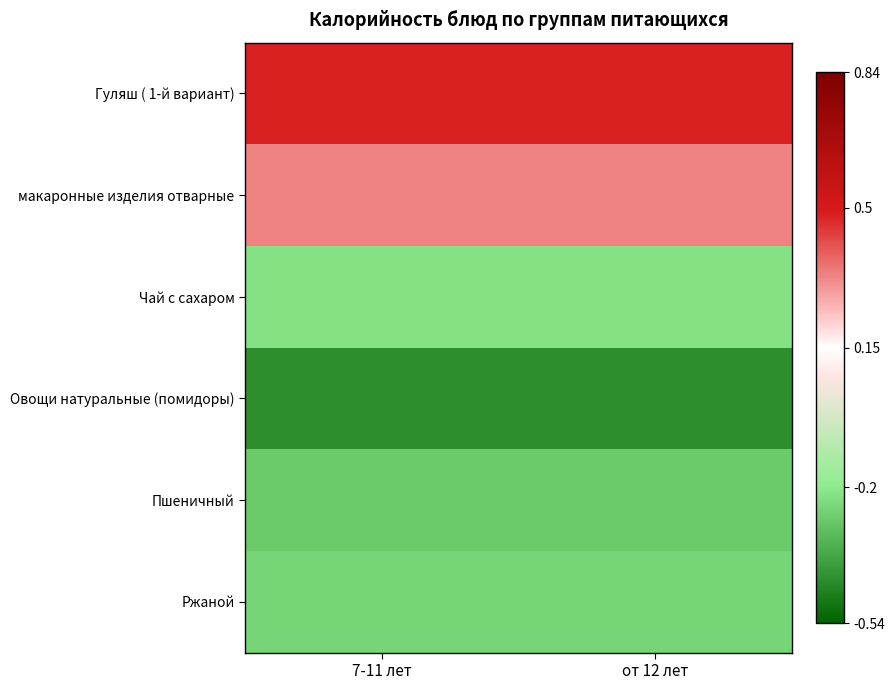

Reading right to left, what are all the values shown in this chart?

Гуляш ( 1-й вариант): от 12 лет=0.5	7-11 лет=0.5
макаронные изделия отварные: от 12 лет=0.3	7-11 лет=0.3
Чай с сахаром: от 12 лет=-0.2	7-11 лет=-0.2
Овощи натуральные (помидоры): от 12 лет=-0.4	7-11 лет=-0.4
Пшеничный: от 12 лет=-0.3	7-11 лет=-0.3
Ржаной: от 12 лет=-0.3	7-11 лет=-0.3